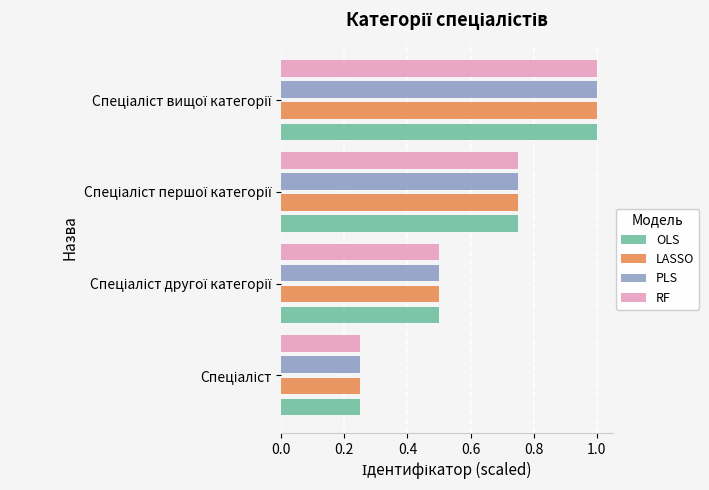

What is the average value of the PLS series?

0.6